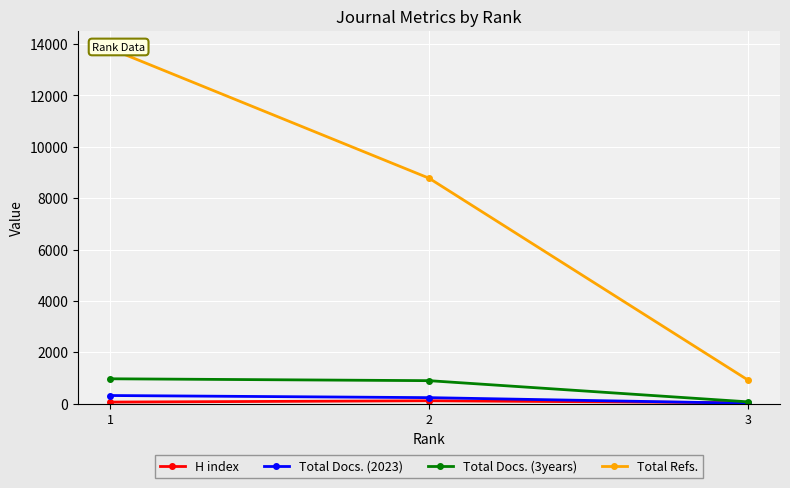

Rank the series by their maximum value, from highest to lowest.

Total Refs., Total Docs. (3years), Total Docs. (2023), H index